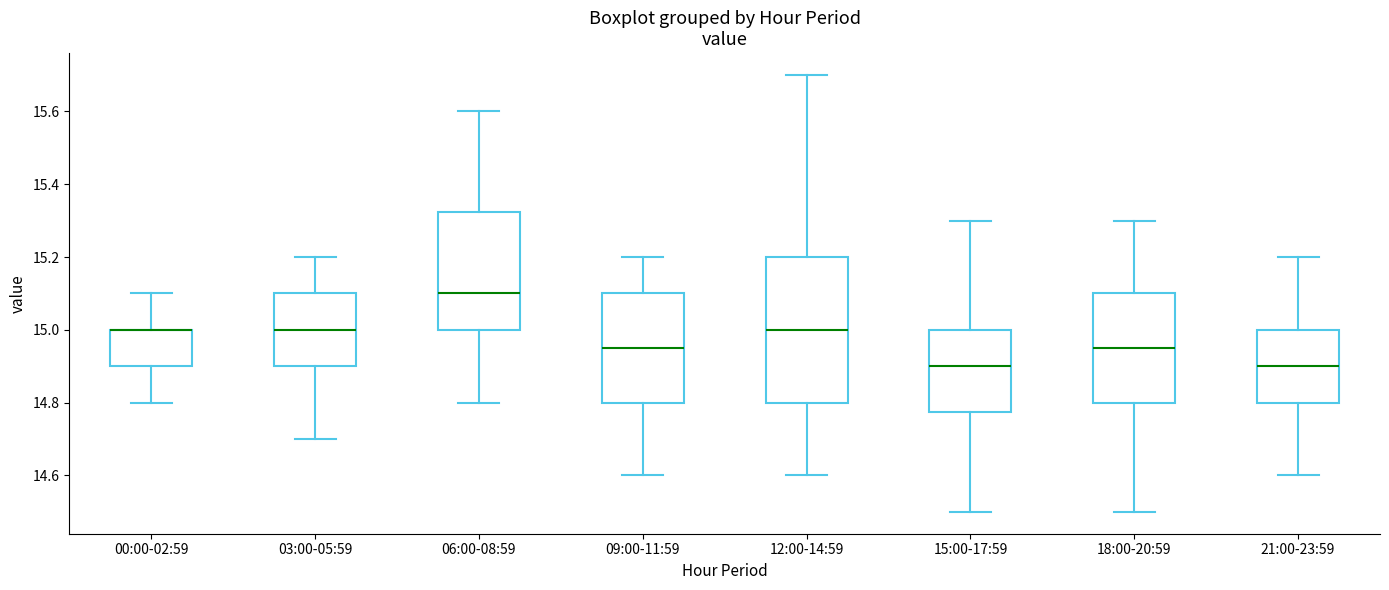

Where is the lower edge of the box for 09:00-11:59 on the y-axis? The values are not printed on the chart, so give them approximately, as read against the axis.

14.80